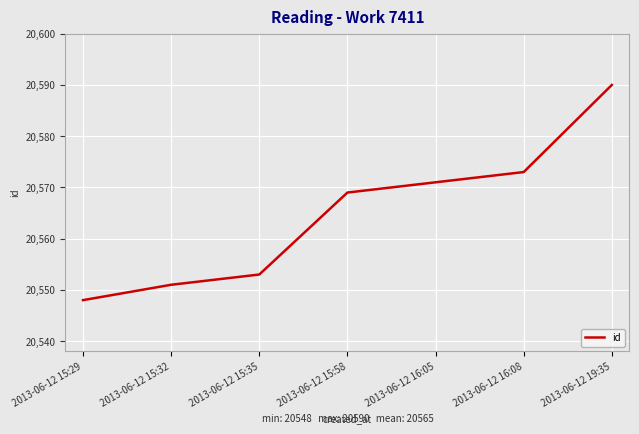

What is the approximate value at 2013-06-12 16:05?

20571